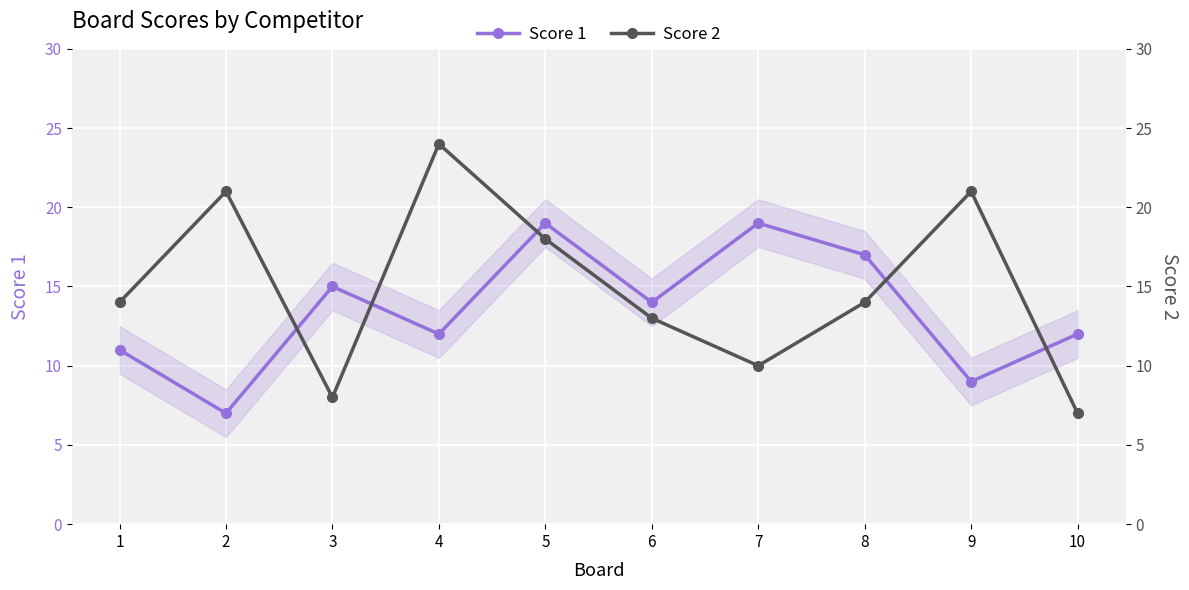

True or false: Score 1 has a value of 17 at 8.

True